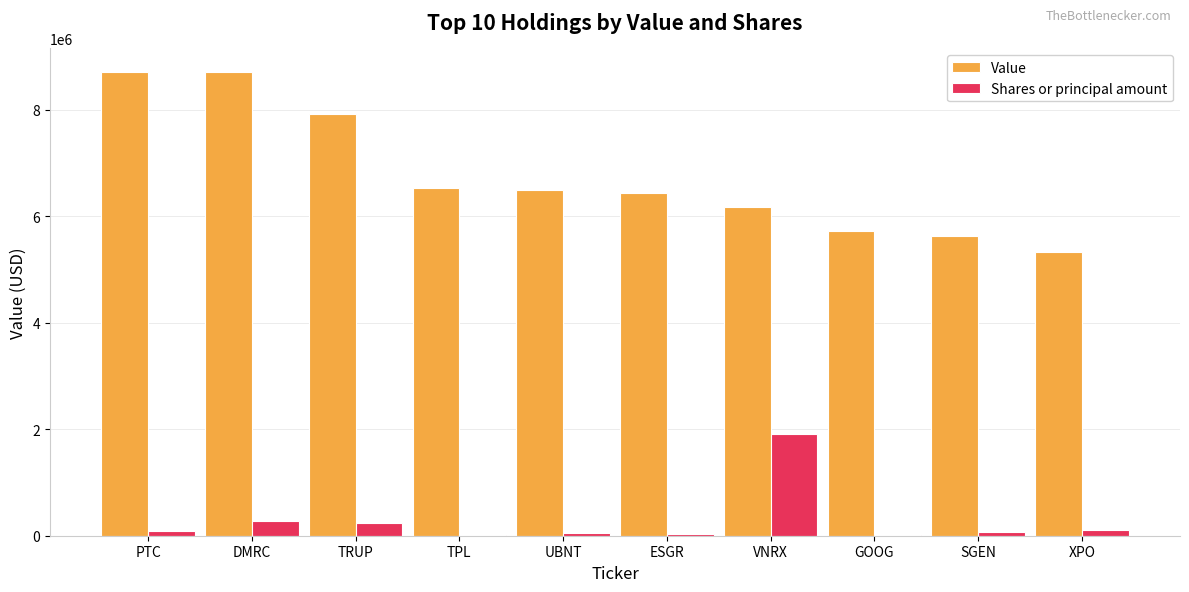

What is the sum of all Value values?

67629000